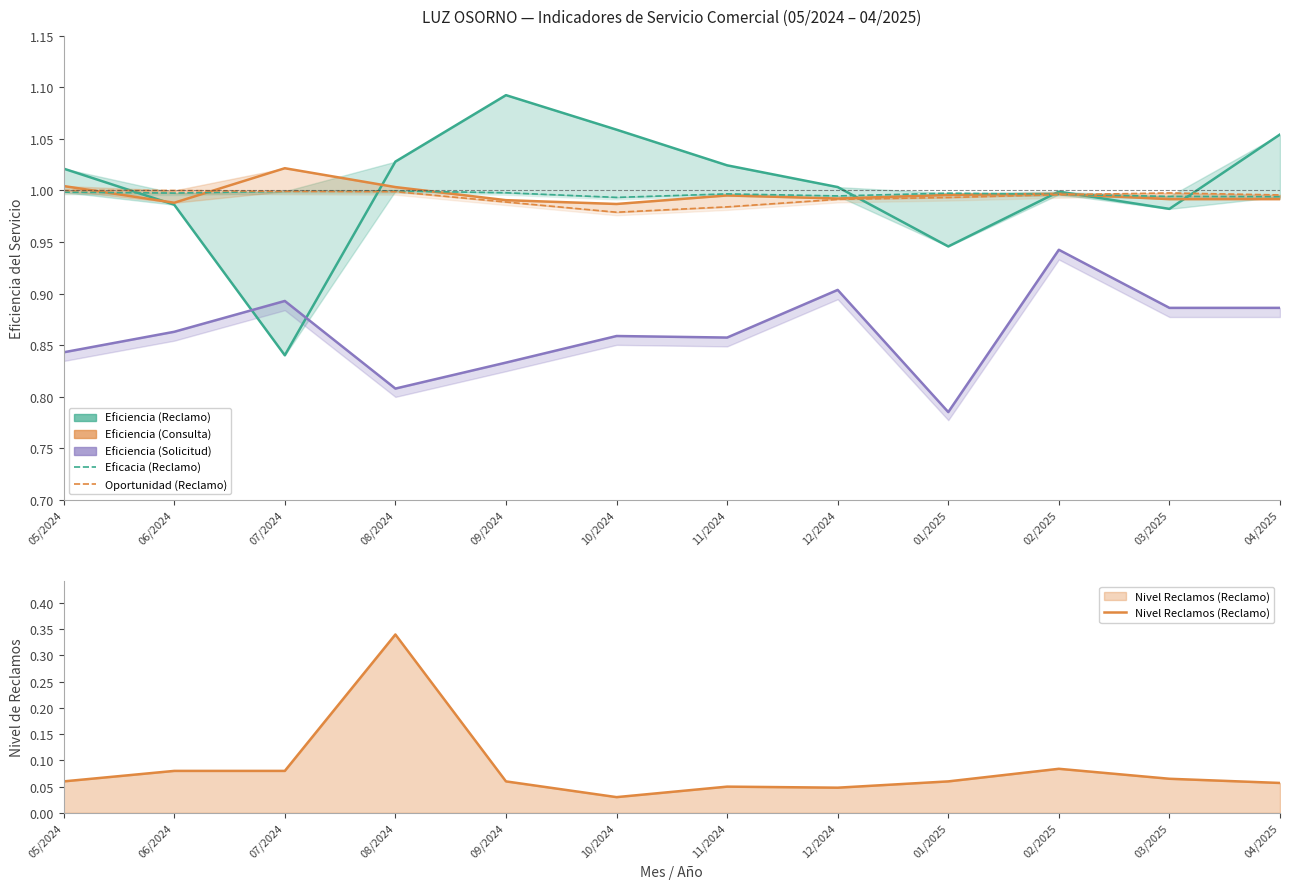

How many lines are shown in the chart?

6